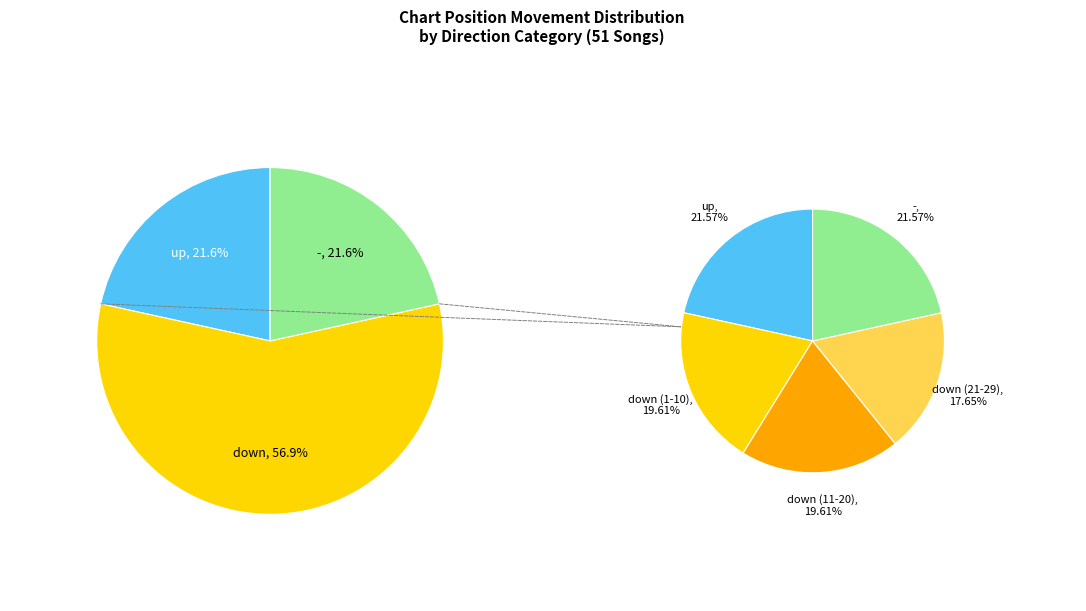

To the nearest percent, what is the combined percentage of down and -?

78%